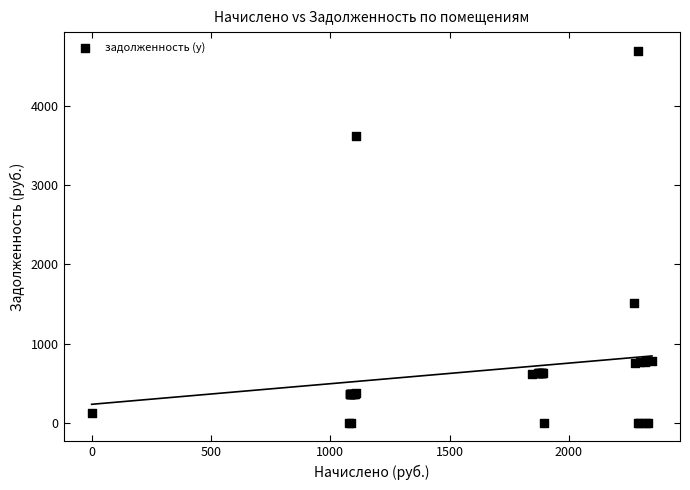

What Y value in the scatter plot is closest to 2348?

1516.6